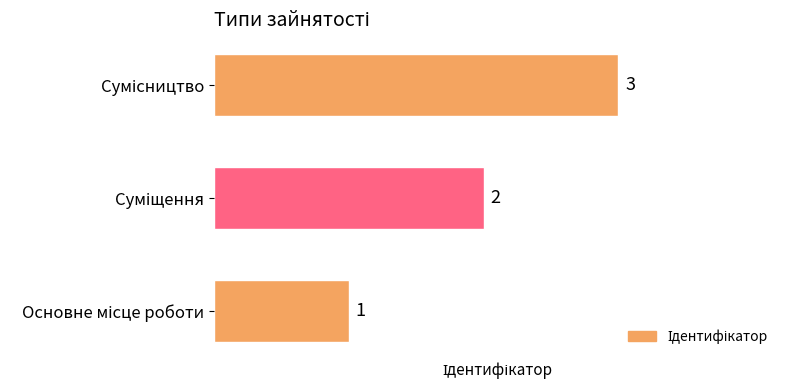

What is the sum of all values?

6